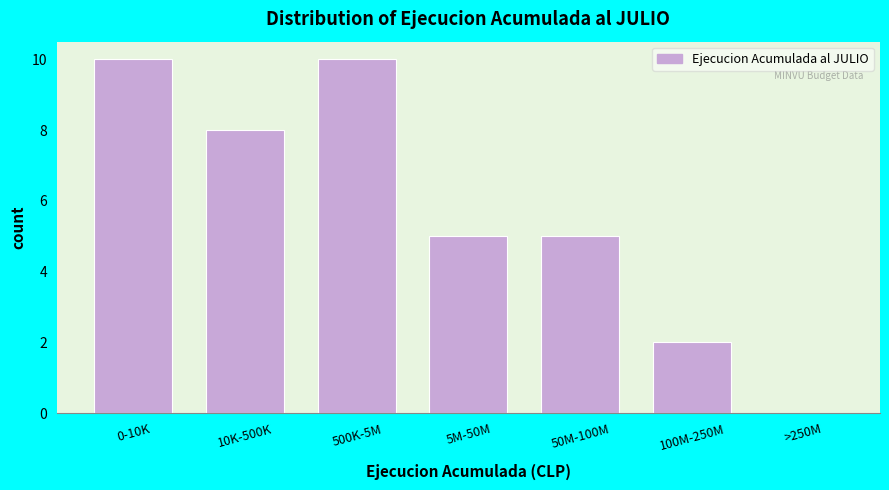

Reading left to right, list all the values displayed in this chart.

0-10K=10	10K-500K=8	500K-5M=10	5M-50M=5	50M-100M=5	100M-250M=2	>250M=0